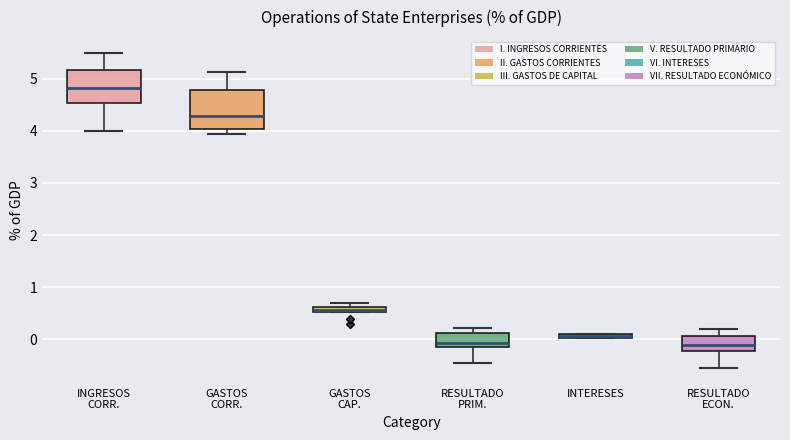

Where does the upper whisker of the box for RESULTADO ECON. end on the y-axis? The values are not printed on the chart, so give them approximately, as read against the axis.

0.2